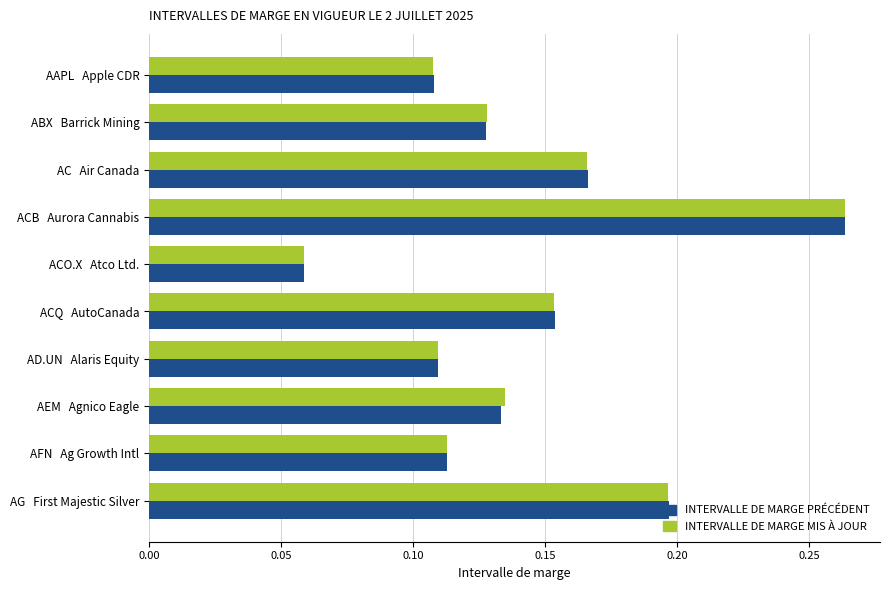

Which series has the largest range (max minus min)?

INTERVALLE DE MARGE MIS À JOUR